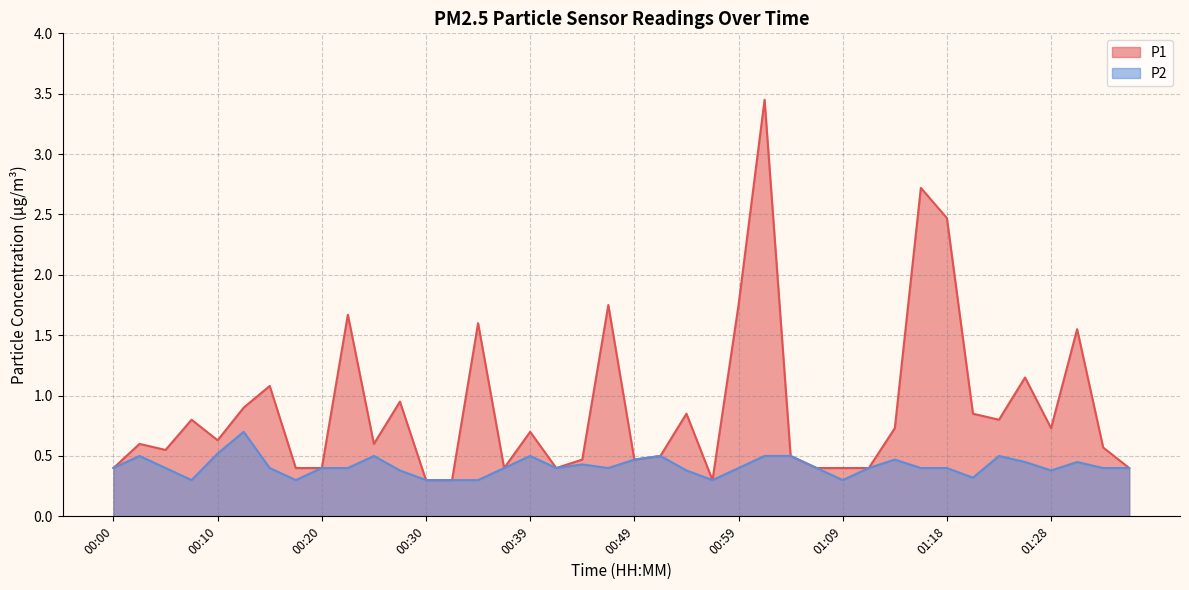

What is the approximate value of P1 at 00:39?

0.7